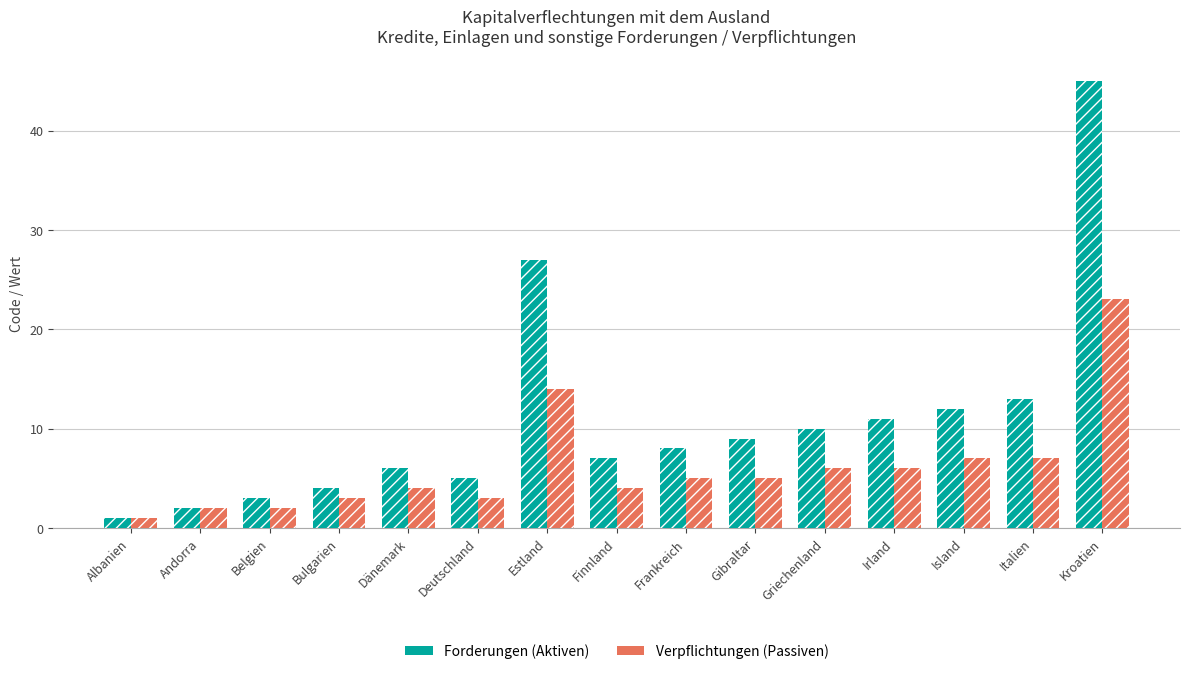

At how many categories does at least one series exceed 15?

2